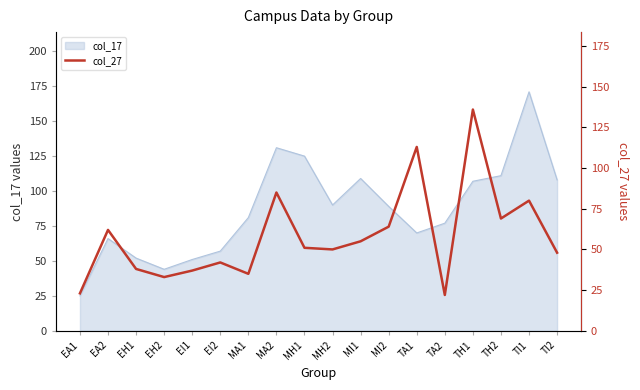

Is it true that the value at EI2 is 42?

True